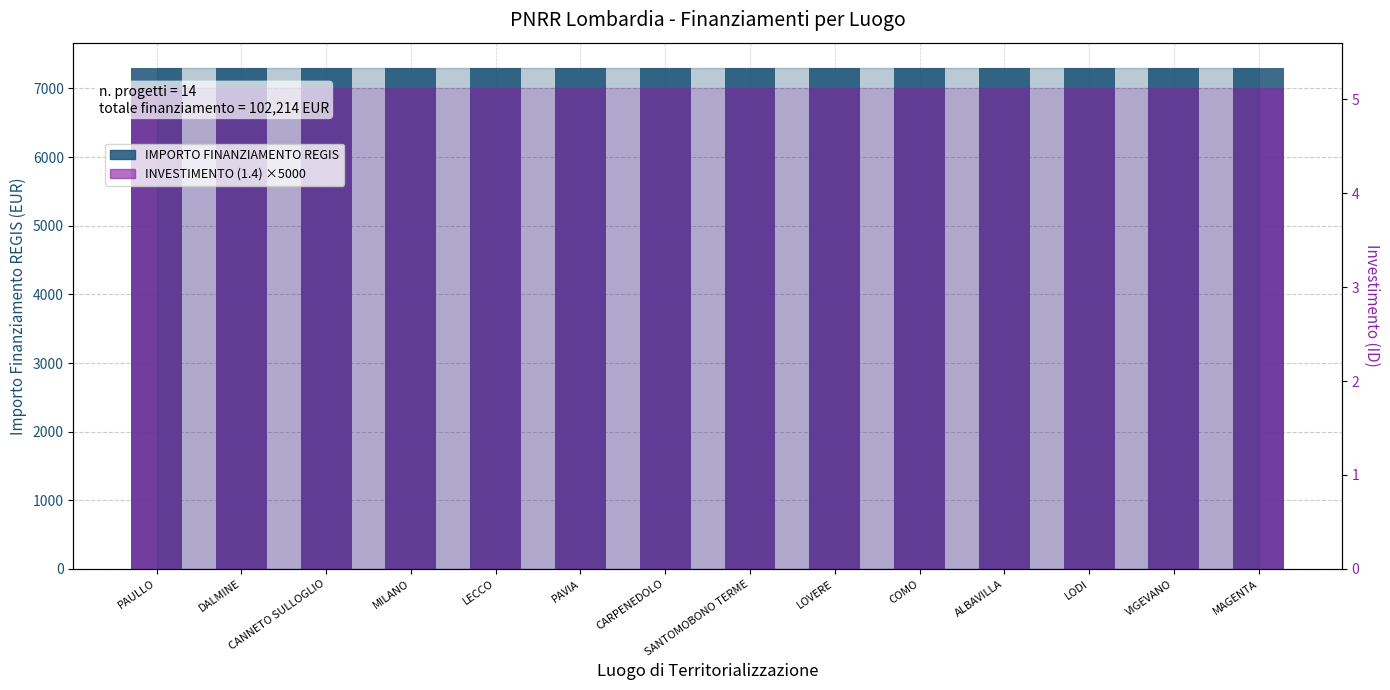

Rank the series by their maximum value, from lowest to highest.

INVESTIMENTO (1.4) ×5000, IMPORTO FINANZIAMENTO REGIS